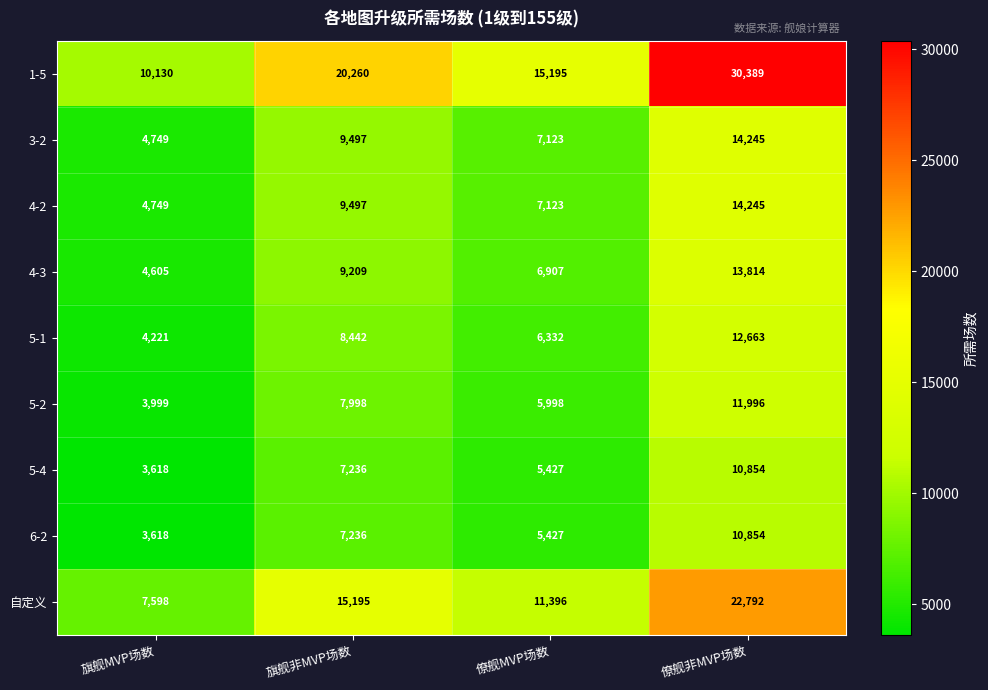

What is the difference between the maximum and minimum values in the 4-2 series?

9496